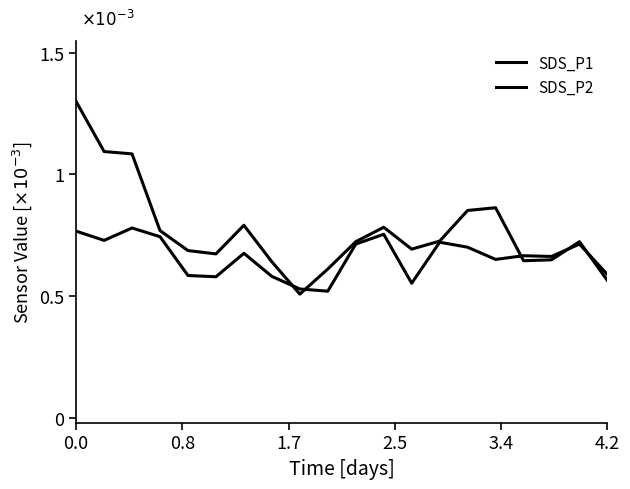

Which category has the lowest value across all series?

8